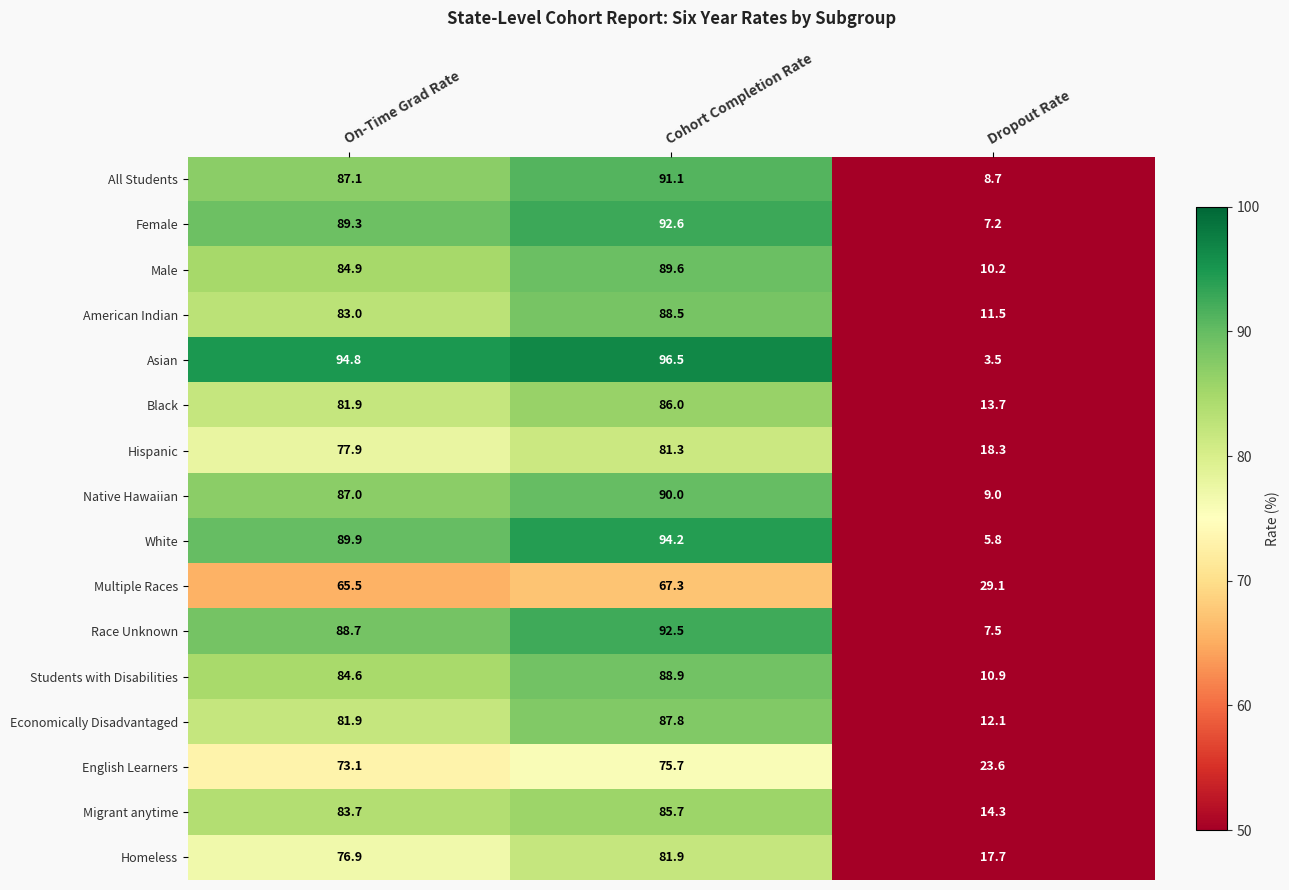

Rank the series at Cohort Completion Rate from lowest to highest value.

Multiple Races, English Learners, Hispanic, Homeless, Migrant anytime, Black, Economically Disadvantaged, American Indian, Students with Disabilities, Male, Native Hawaiian, All Students, Race Unknown, Female, White, Asian